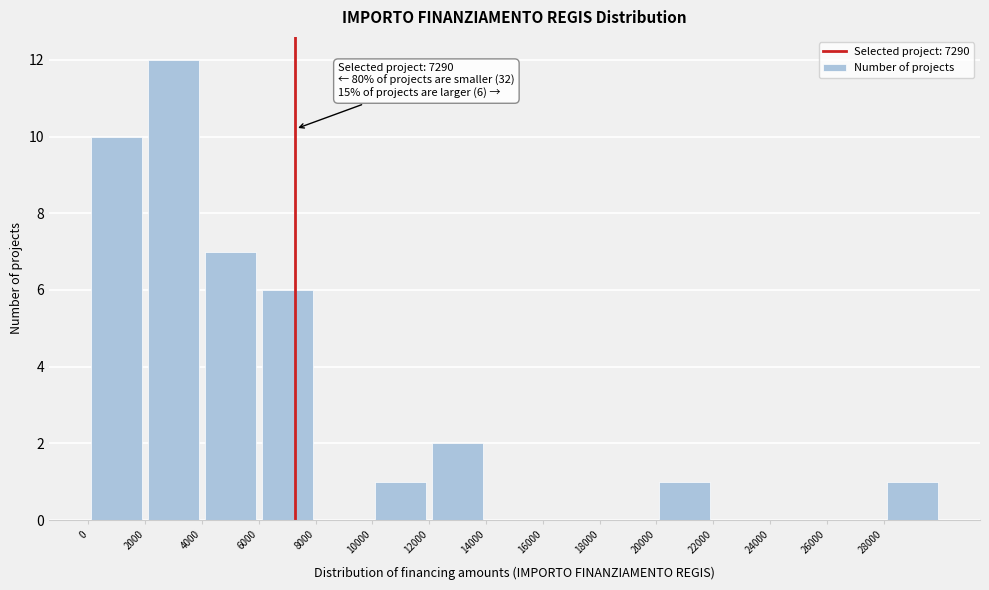

Which range on the x-axis has the tallest bar?

2000 to 4000